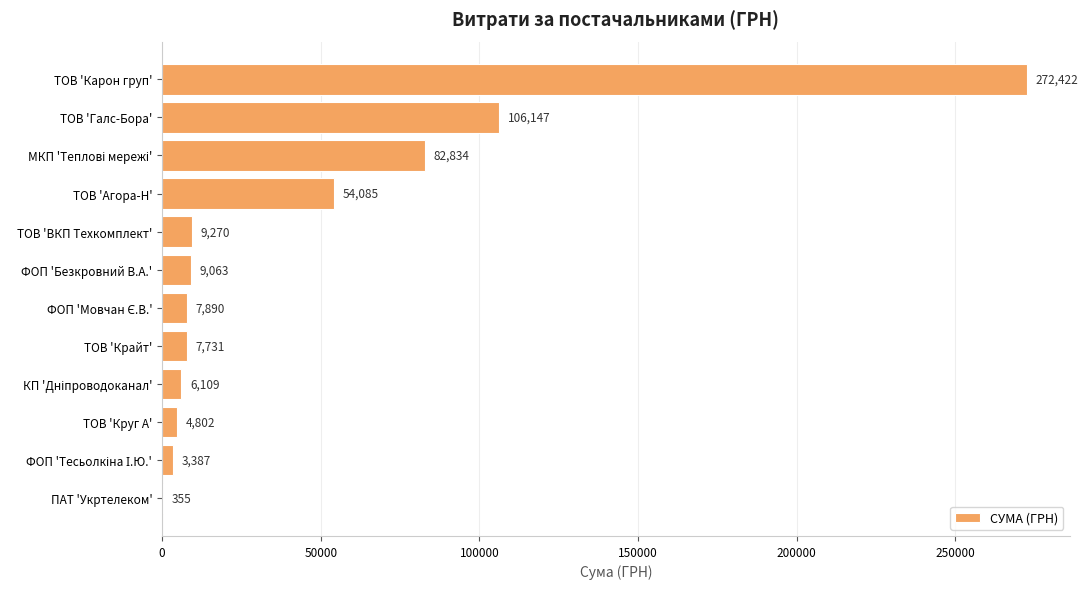

Is it true that the value at ТОВ 'Карон груп' is 485097.8?

False